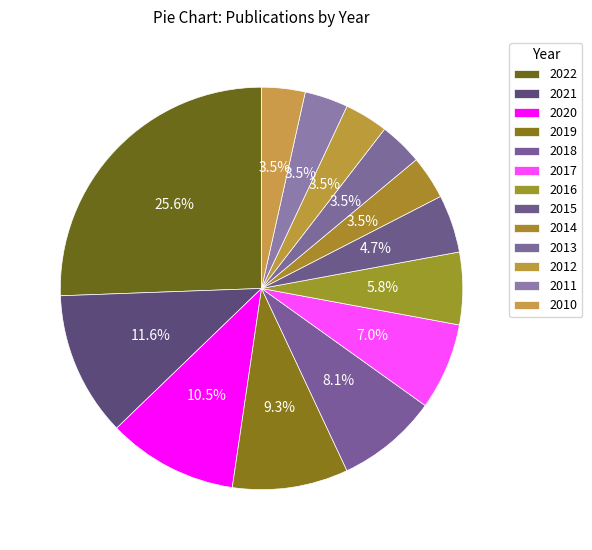

What percentage do 2012 and 2015 together represent?

8.1%